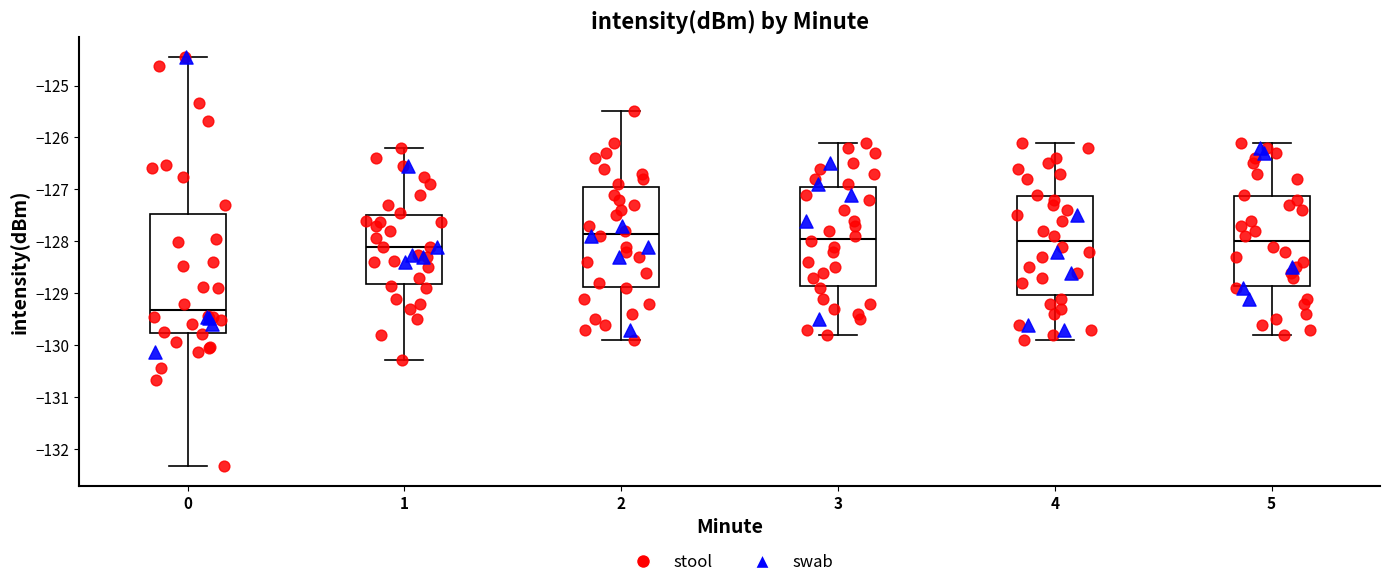

Reading left to right, read every box against the y-axis: the position of its median line, the range the box covers, and the ends of its whiskers. The values are not printed on the chart, so give them approximately, as read against the axis.

0: median -129.3, box -129.8 to -127.5, whiskers -132.3 to -124.5
1: median -128.1, box -128.8 to -127.5, whiskers -130.3 to -126.2
2: median -127.8, box -128.9 to -126.9, whiskers -129.9 to -125.5
3: median -127.9, box -128.8 to -126.9, whiskers -129.8 to -126.1
4: median -128.0, box -129.0 to -127.1, whiskers -129.9 to -126.1
5: median -128.0, box -128.8 to -127.1, whiskers -129.8 to -126.1